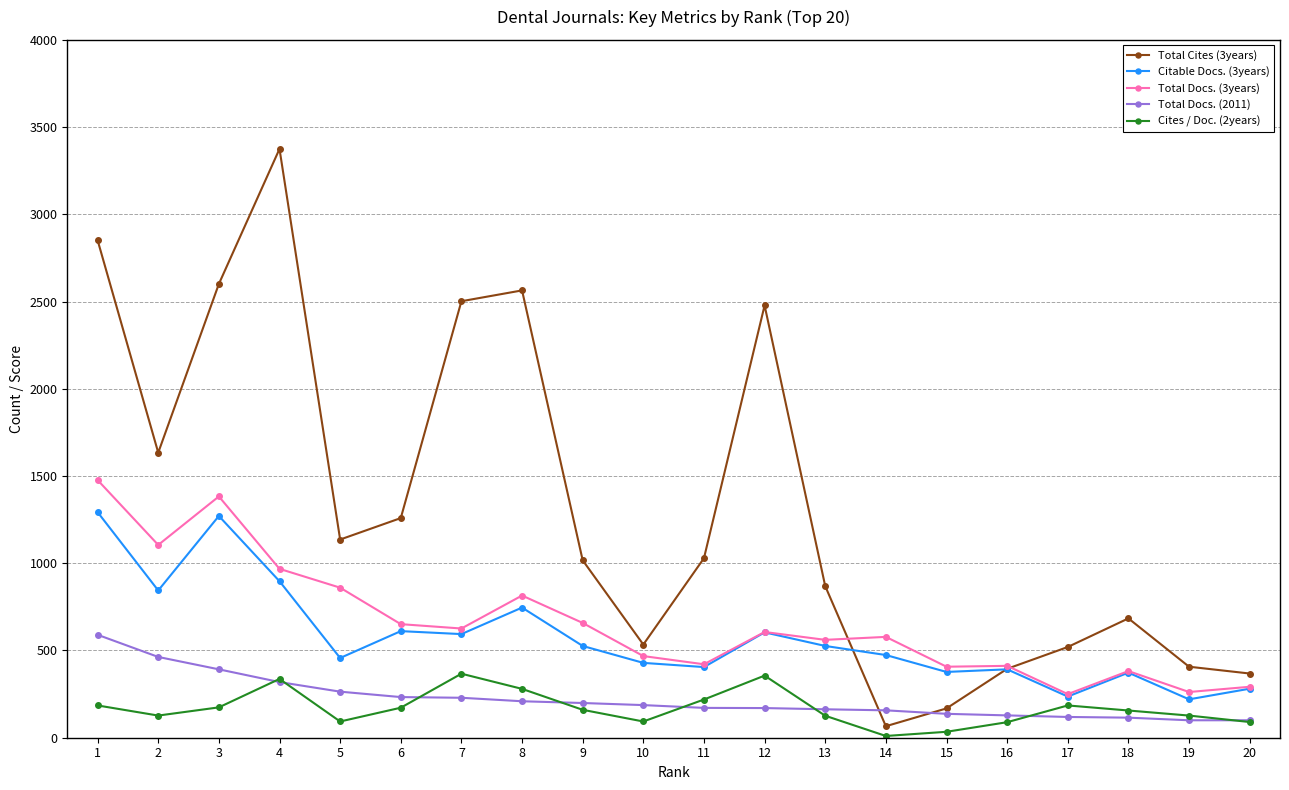

What is the difference between the maximum and second lowest values in the Cites / Doc. (2years) series?

333